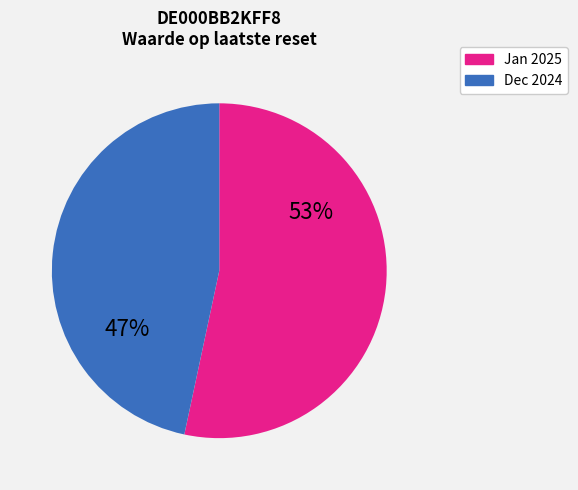

To the nearest percent, what is the average slice percentage?

50%